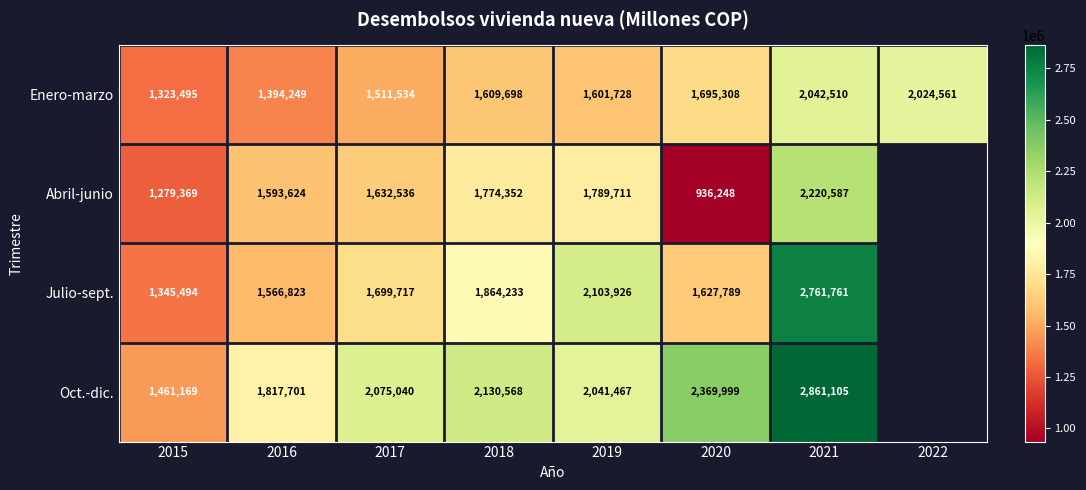

Which series changed the most between 2019 and 2021?

Oct.-dic.